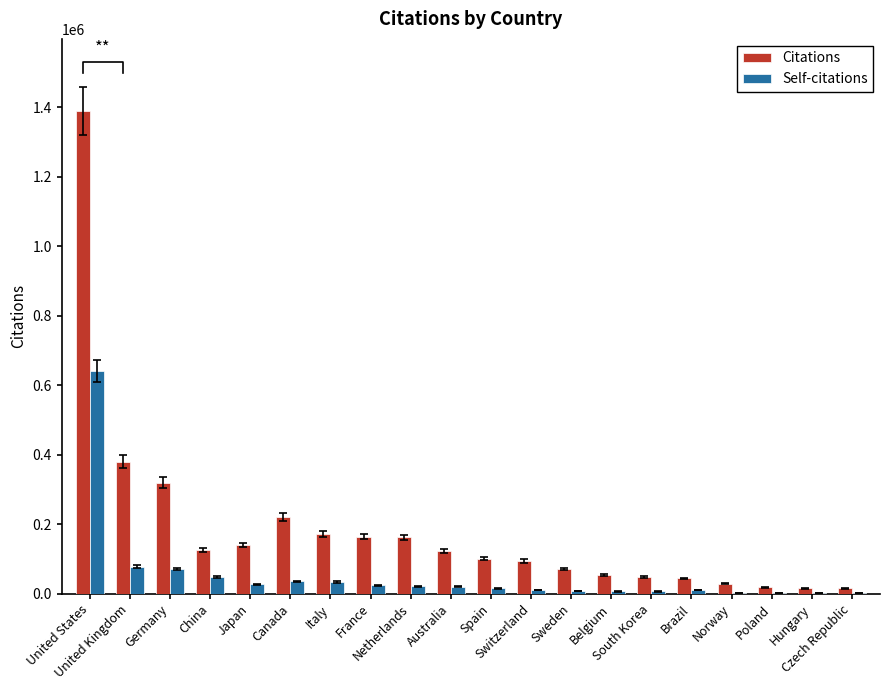

Is it true that Self-citations equals 2907 at Hungary?

False